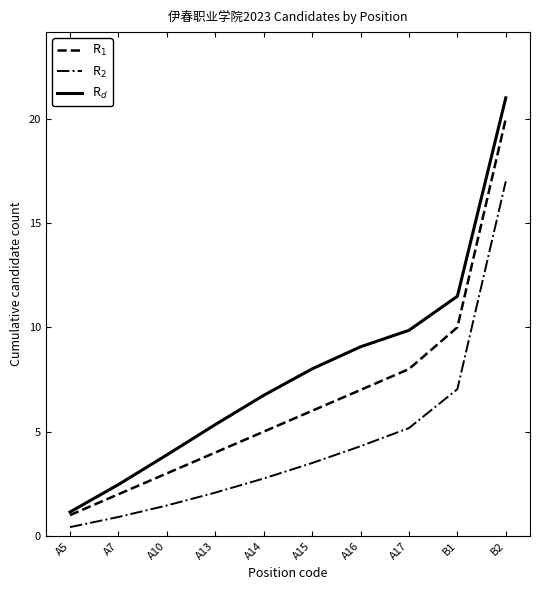

Reading right to left, what are all the values shown in this chart?

R$_1$: B2=20.0	B1=10.0	A17=8.0	A16=7.0	A15=6.0	A14=5.0	A13=4.0	A10=3.0	A7=2.0	A5=1.0
R$_2$: B2=17.0	B1=7.0	A17=5.2	A16=4.3	A15=3.5	A14=2.8	A13=2.1	A10=1.5	A7=0.9	A5=0.4
R$_d$: B2=21.0	B1=11.5	A17=9.9	A16=9.1	A15=8.0	A14=6.7	A13=5.3	A10=3.9	A7=2.5	A5=1.1